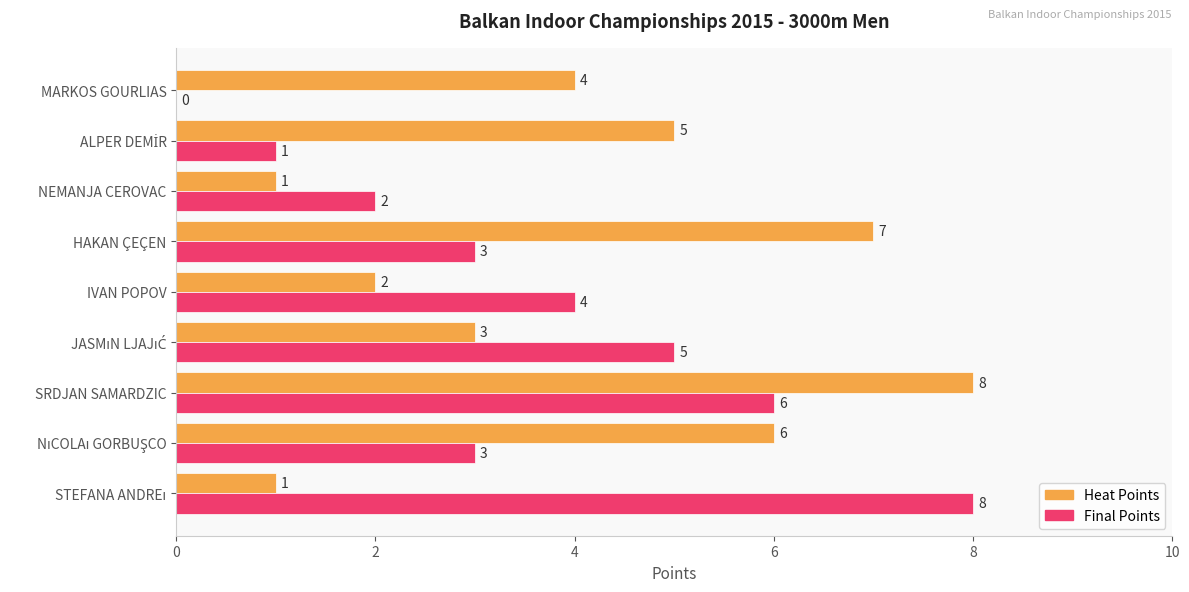

What is the highest value of the Heat Points series?

8